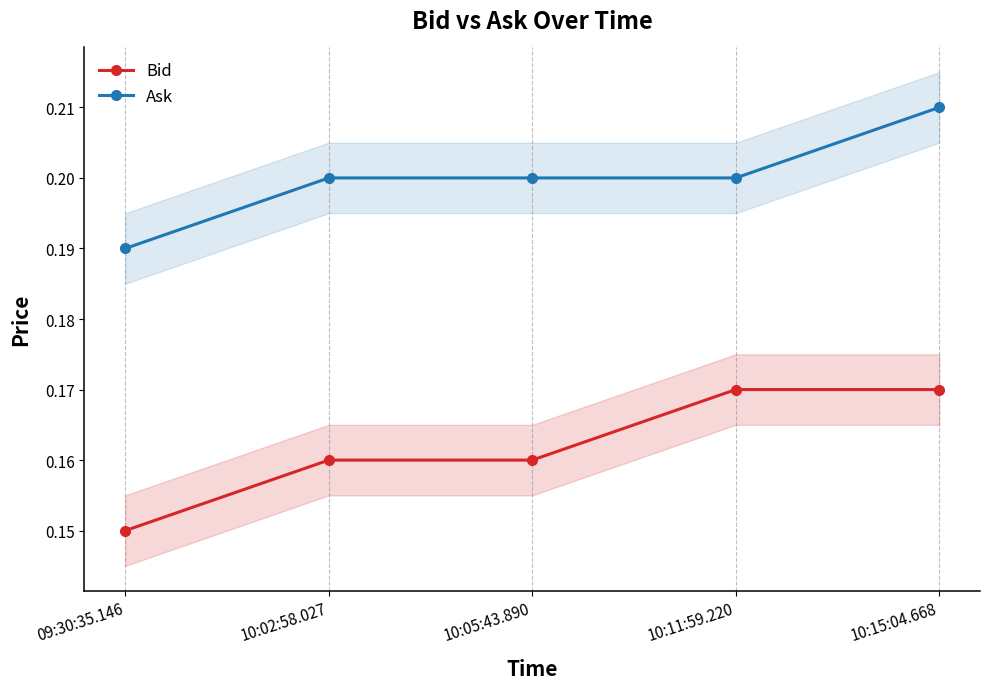

Is it true that Ask equals 0.1 at 10:05:43.890?

False